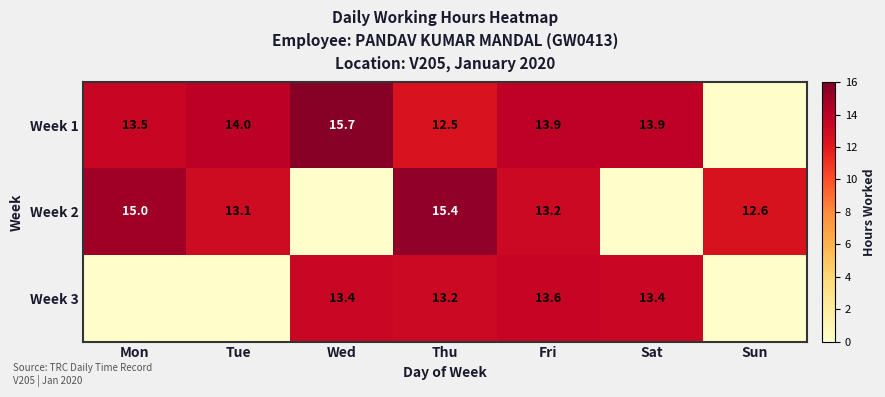

What is the total value across all series at Fri?

40.7